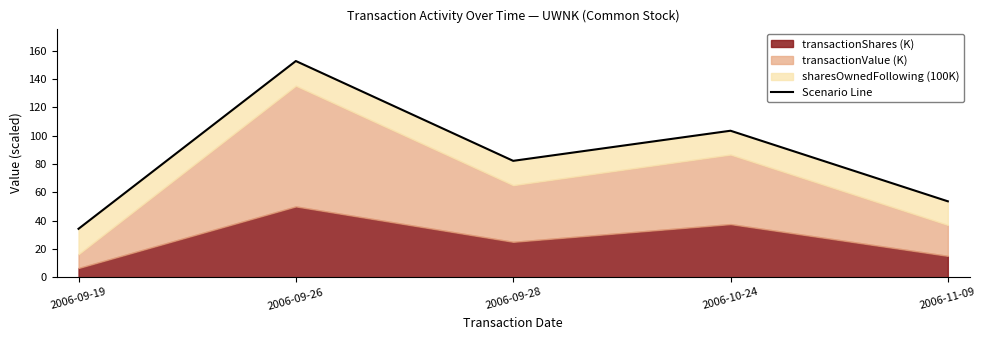

The value at 2006-11-09 is 53.6. True or false?

True